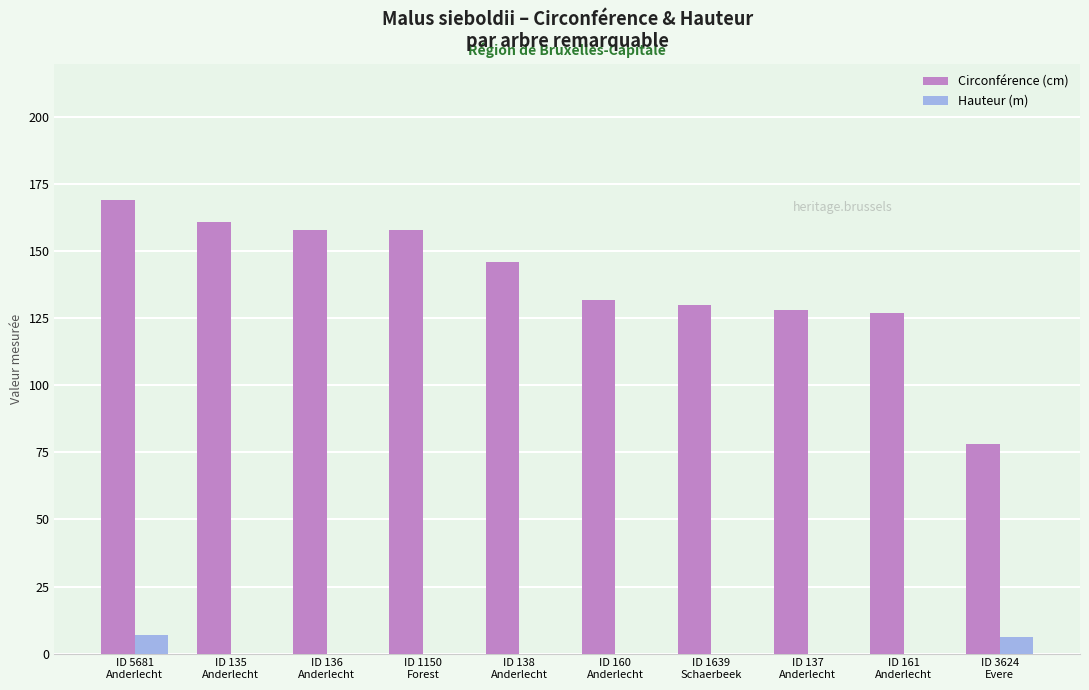

What is the difference between the Circonférence (cm) values at ID 135
Anderlecht and ID 5681
Anderlecht?

8